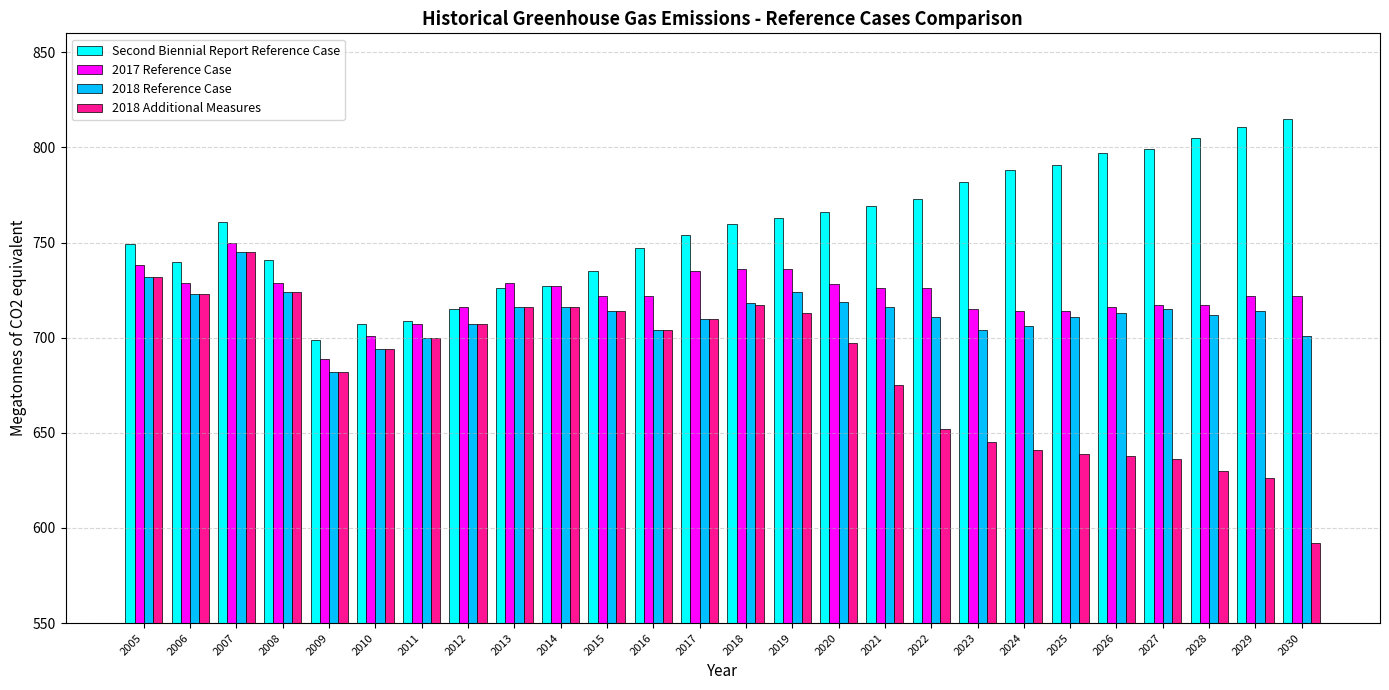

What is the total value across all series at 2025?

2855